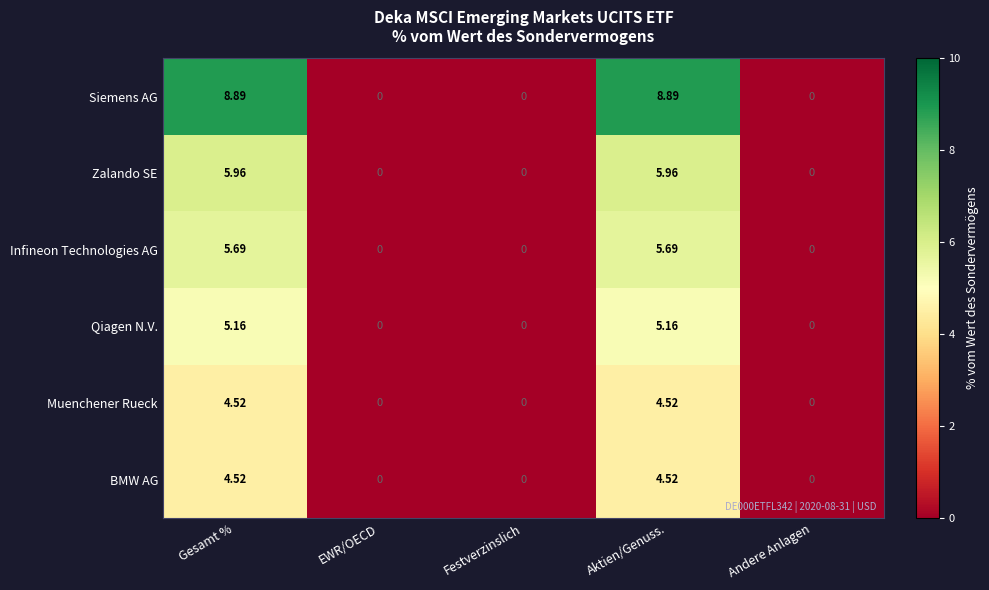

Is the value of Siemens AG at Aktien/Genuss. greater than the value of Zalando SE at EWR/OECD?

Yes